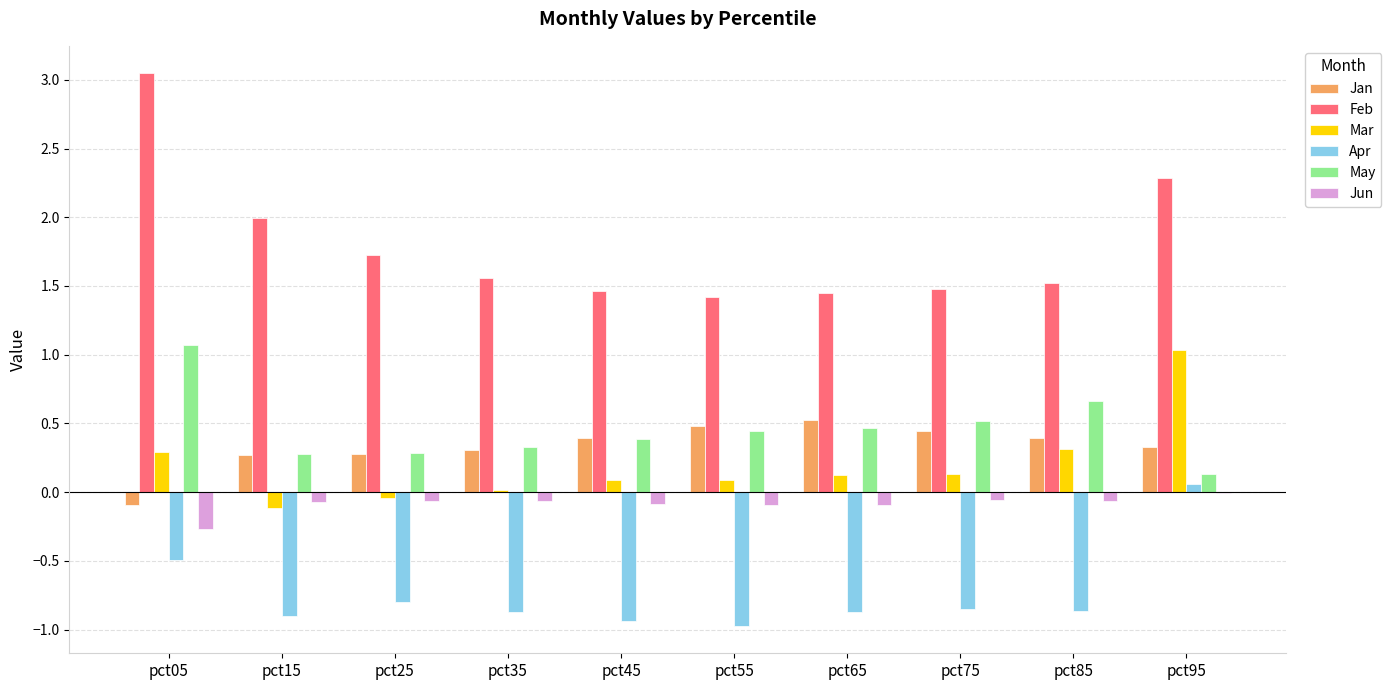

What is the spread (max minus min) of values at pct15?

2.9